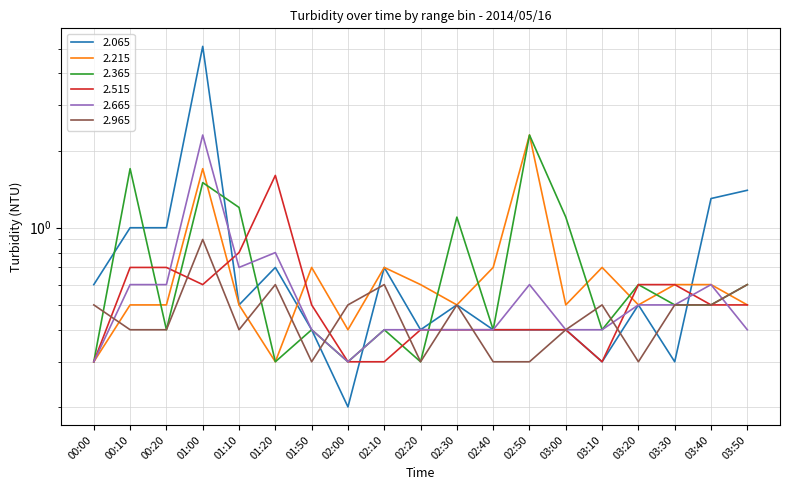

True or false: 2.665 has more than 1 points higher than both neighbors.

True